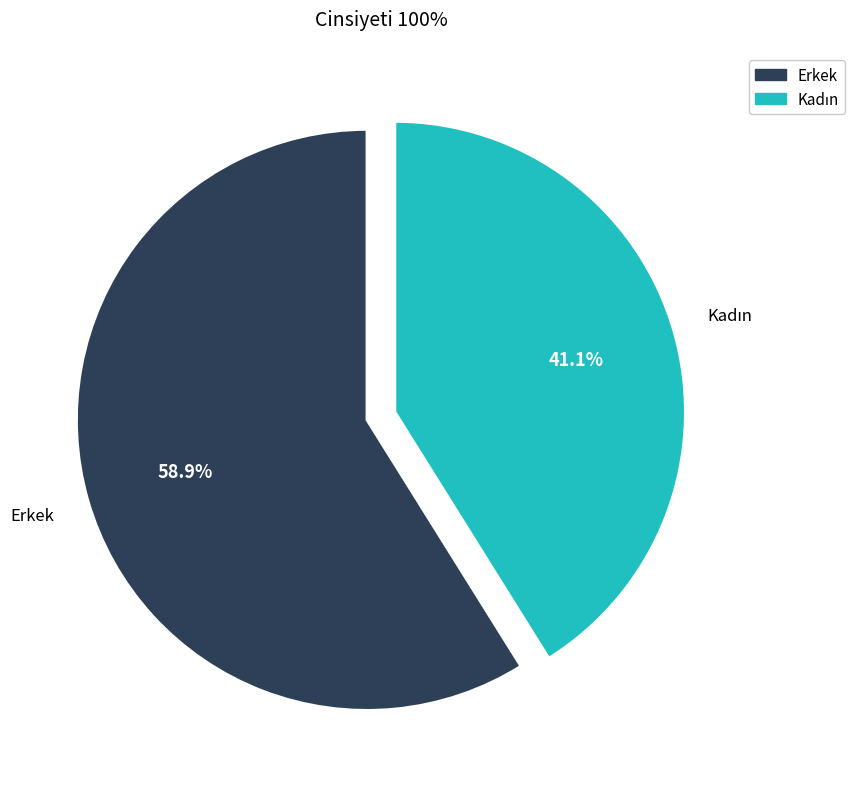

Is there a majority slice in this chart?

Yes